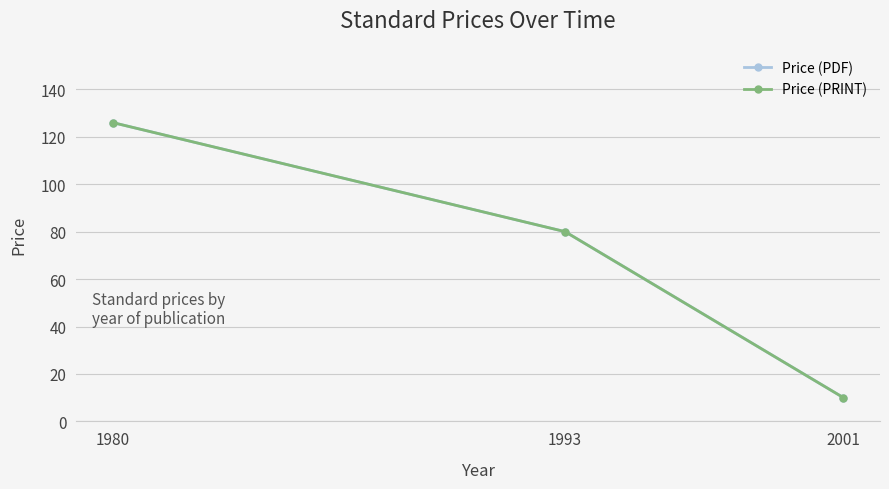

Is this an area chart (filled region under the line)?

No